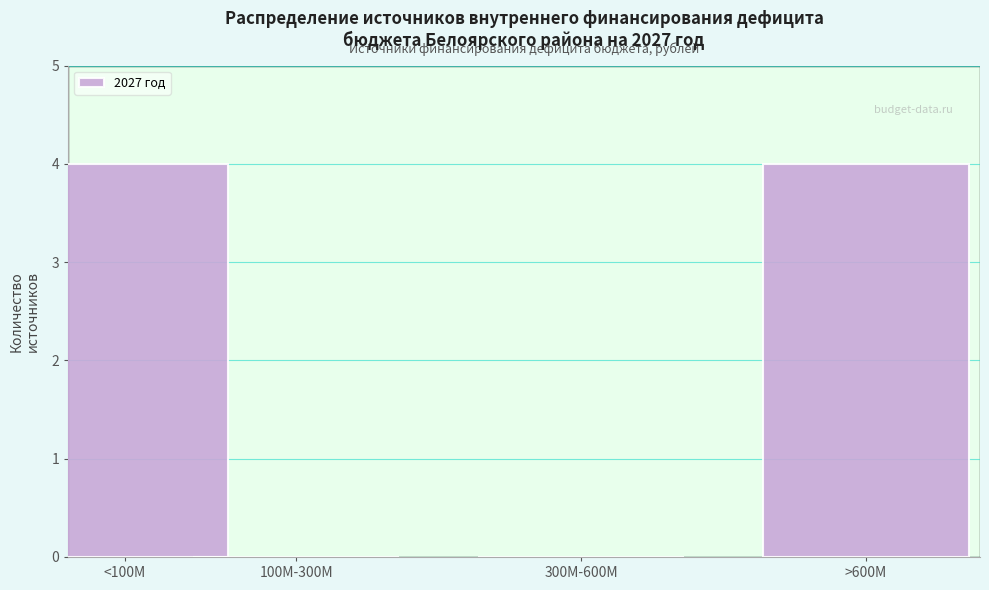

Reading left to right, what are all the values shown in this chart?

<100M=4	100М-300М=0	300М-600М=0	>600М=4